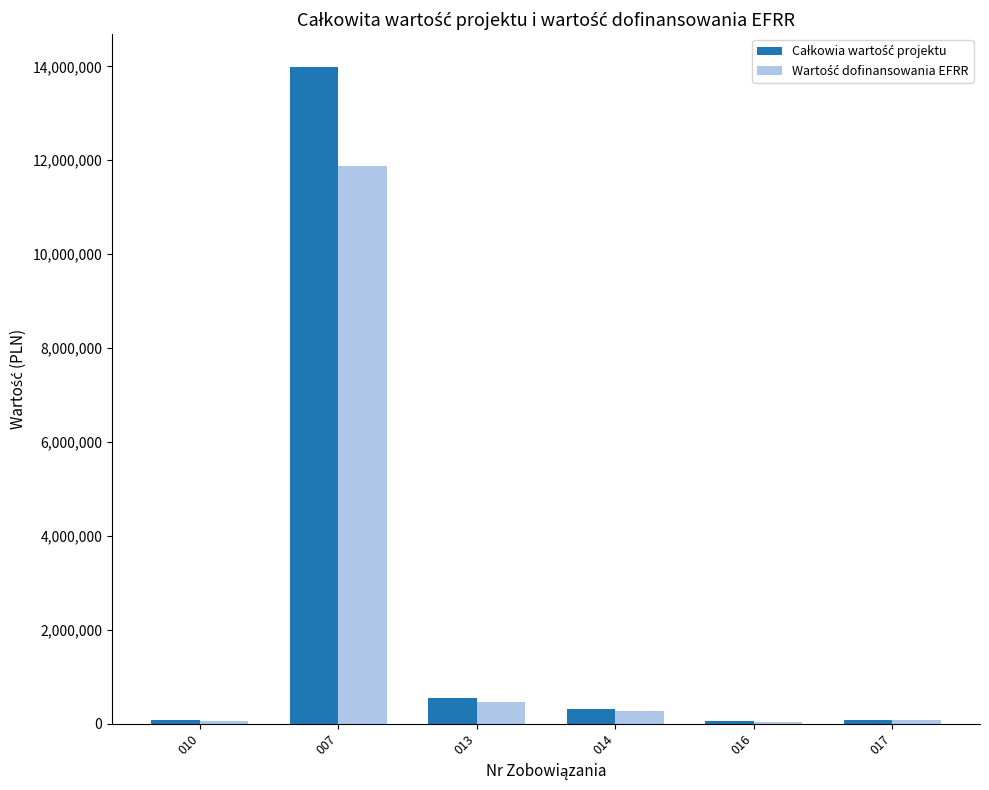

What is the maximum value shown in the chart?

13985120.0